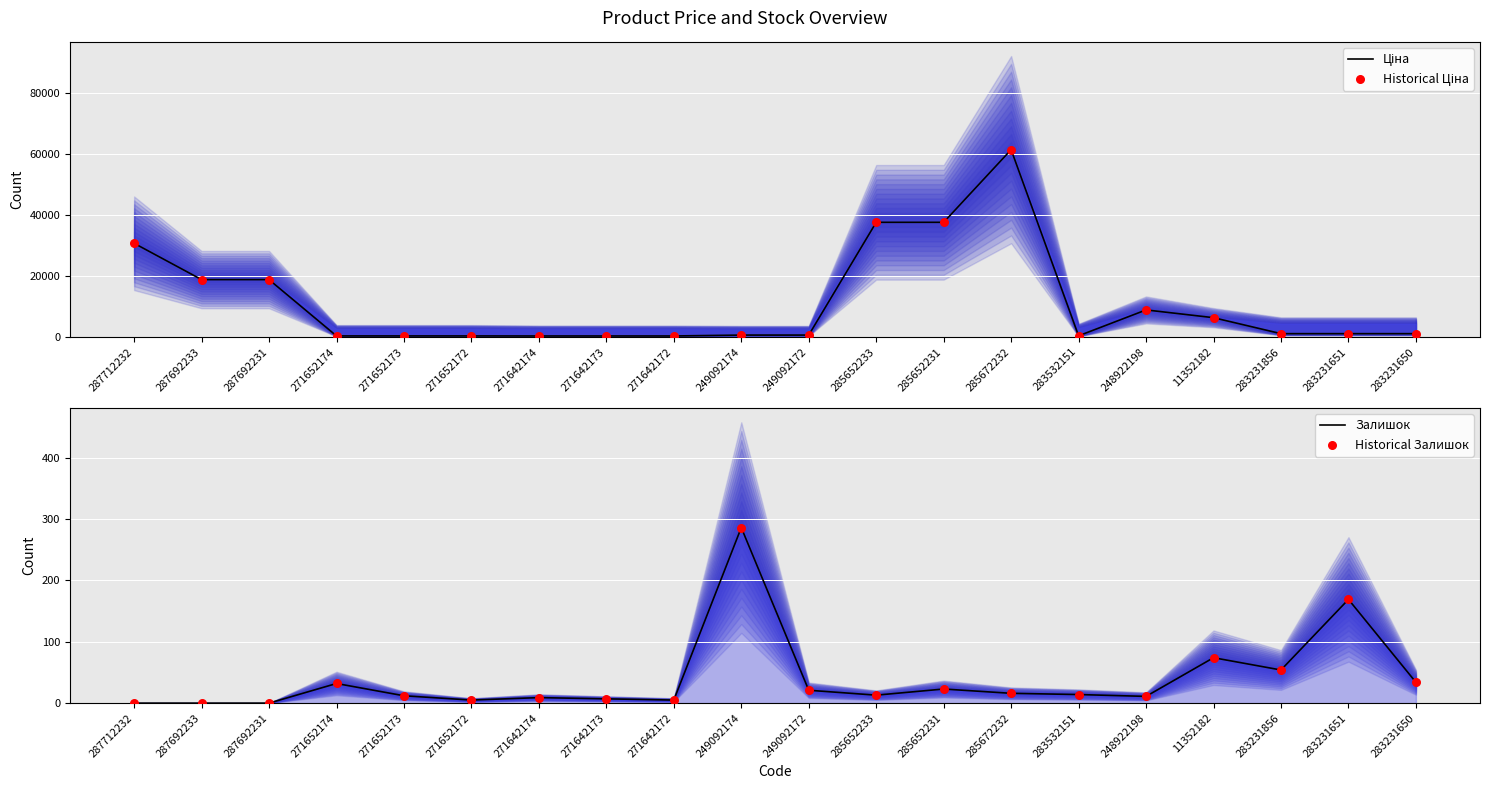

Which series contains the lowest Y value?

Залишок